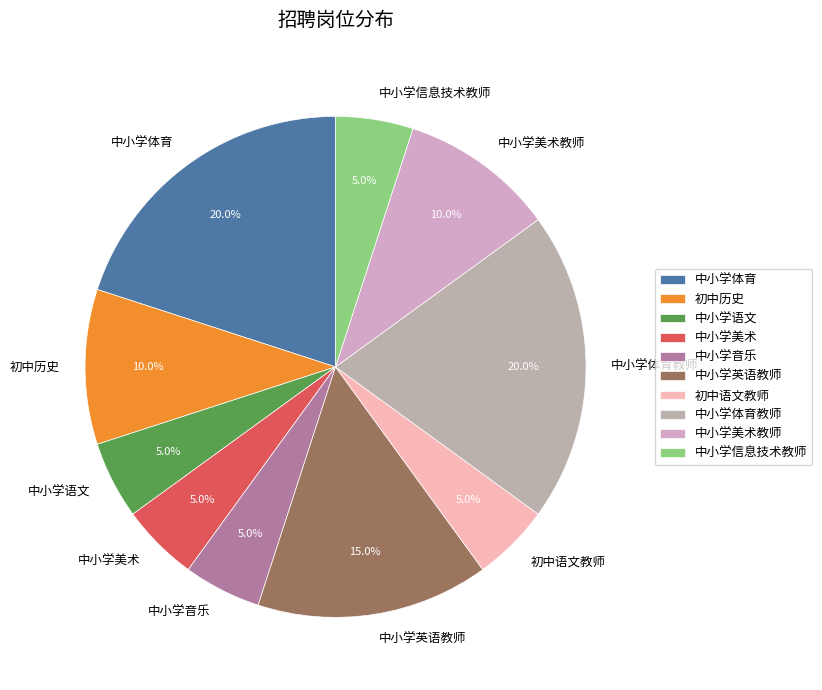

The 初中历史 slice represents 10% of the pie. True or false?

True